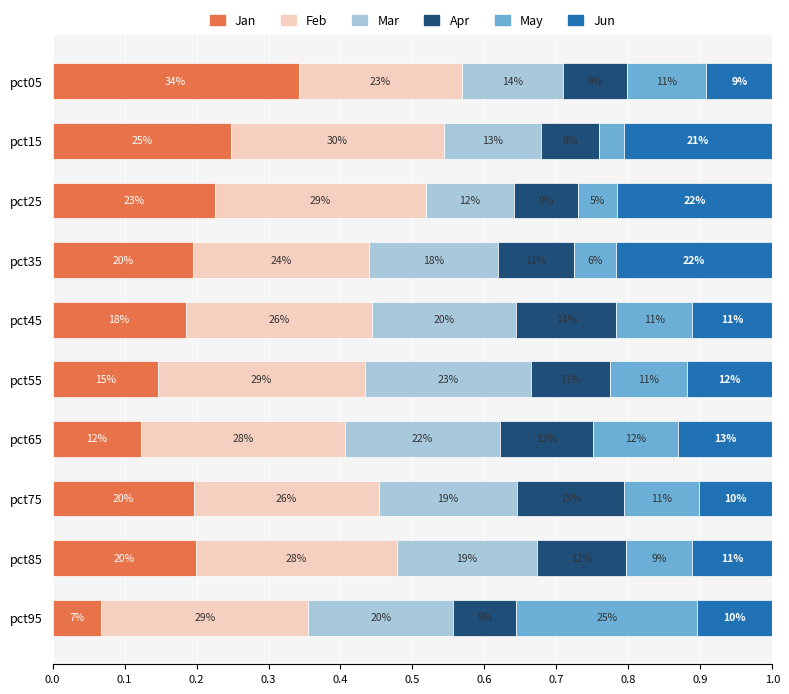

What is the difference between the maximum and minimum values in the May series?

0.2